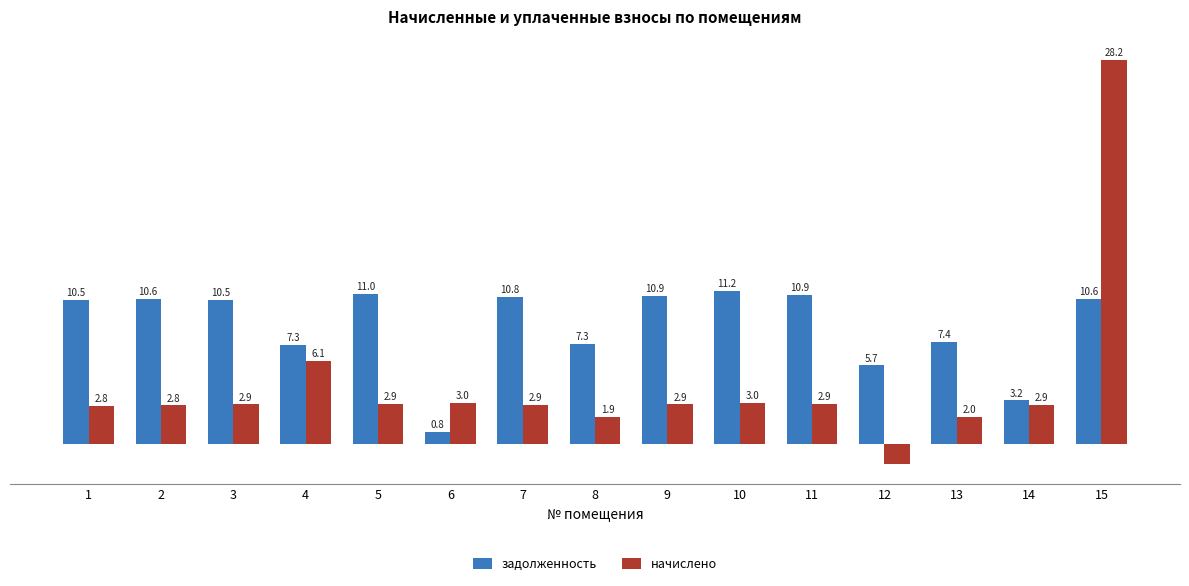

True or false: задолженность has a value of 3175.6 at 14.

True